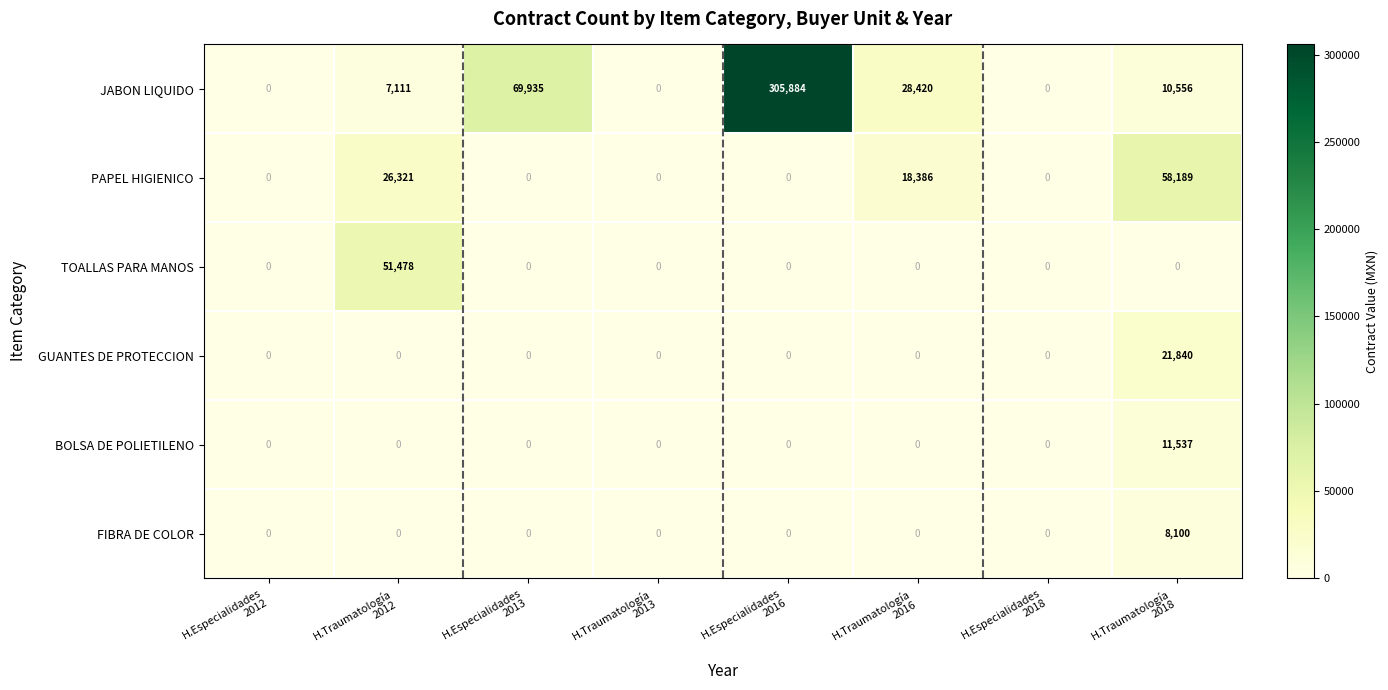

How many distinct data groups are displayed?

6